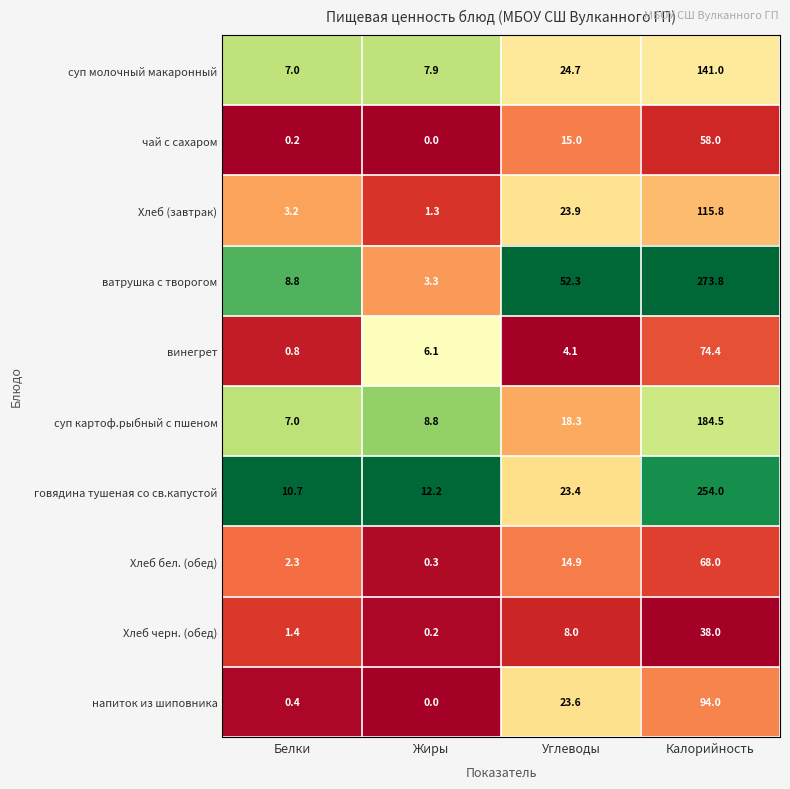

What is the difference between the Хлеб черн. (обед) values at Калорийность and Жиры?

37.8